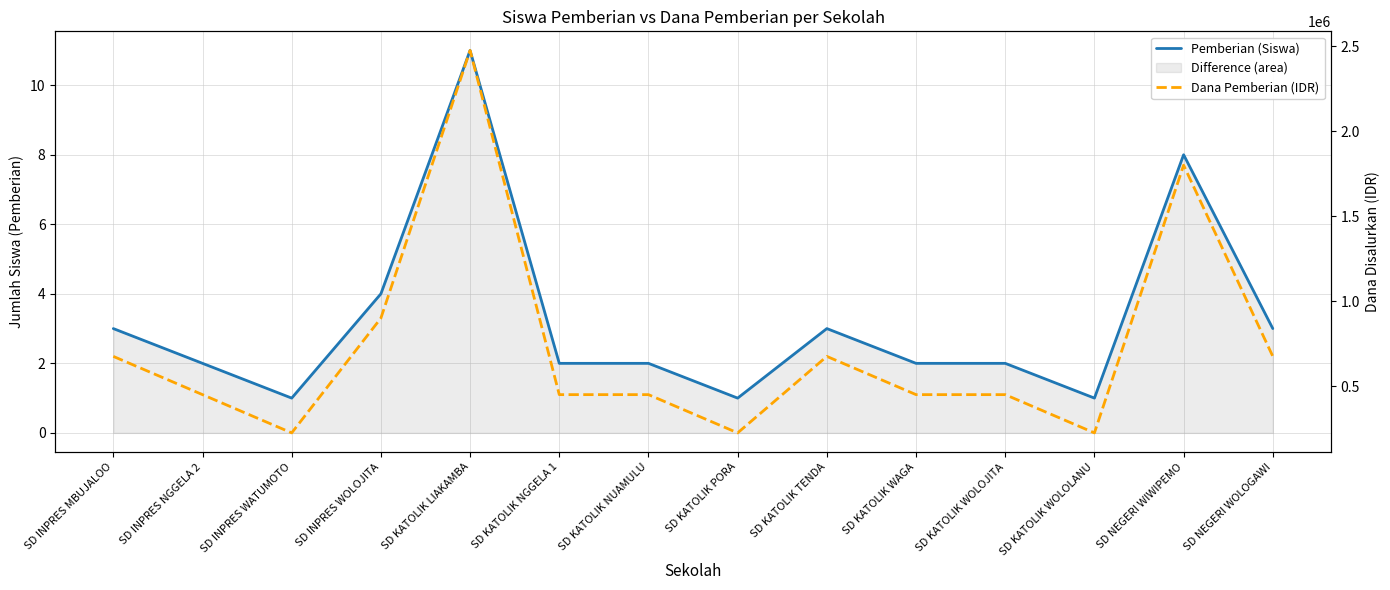

The value of Dana Pemberian (IDR) at SD KATOLIK LIAKAMBA is 3502863. True or false?

False